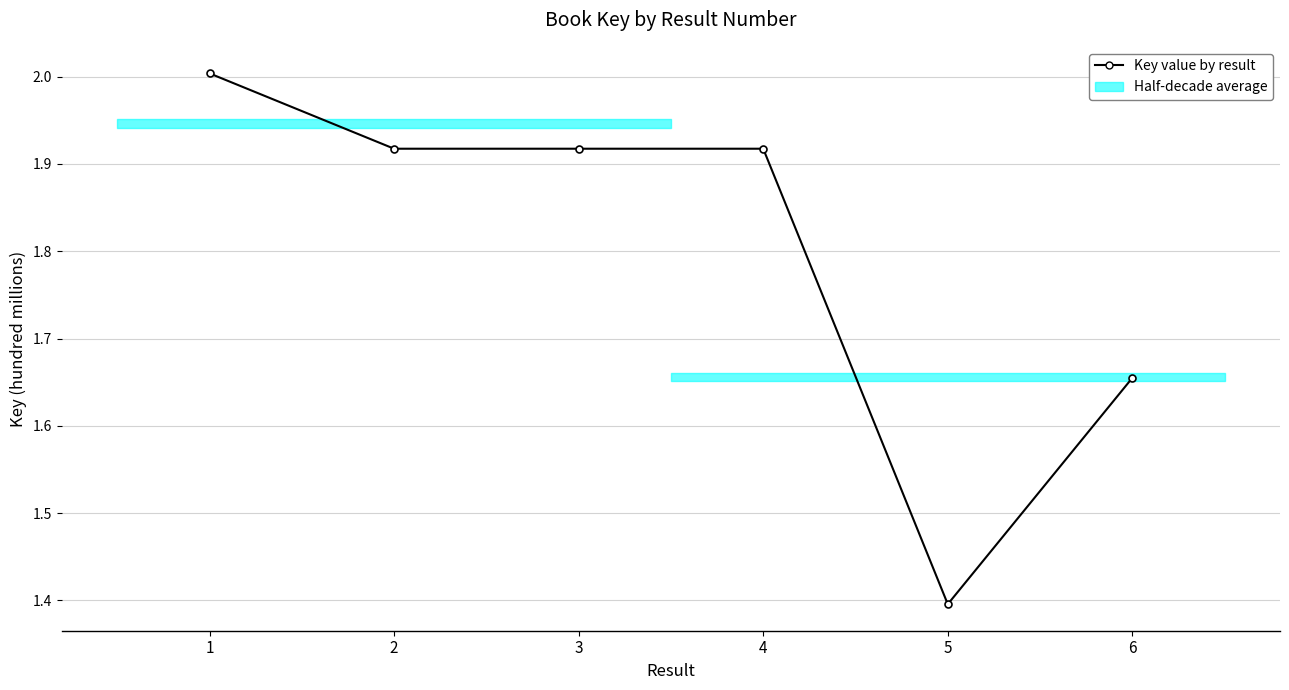

True or false: the data has more than 1 interior local peaks.

False